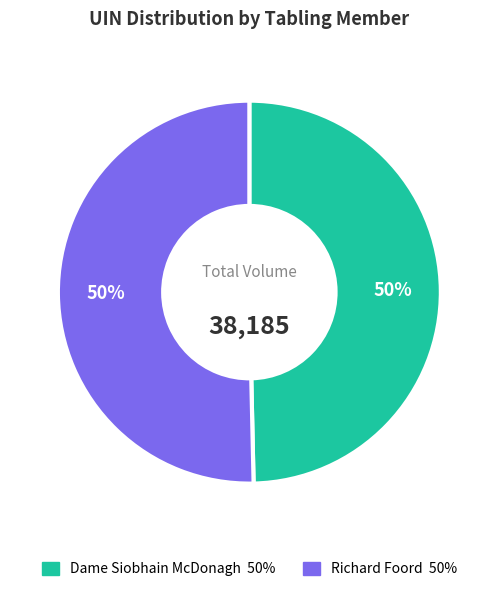

To the nearest percent, what is the average slice percentage?

50%